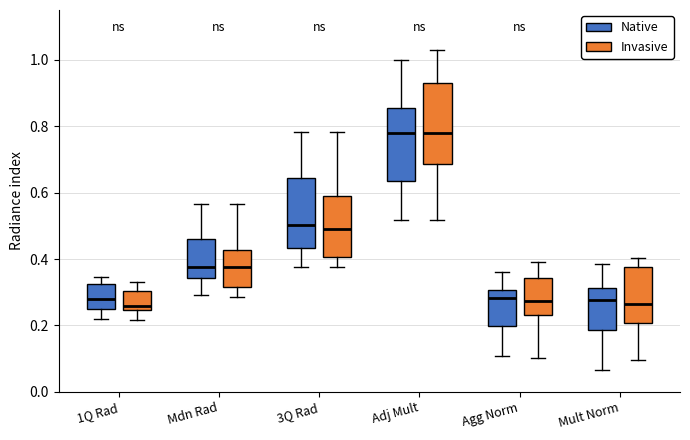

Reading left to right, transcribe this box plot: for each box, give where its median line is, the range the box spans, and where its two whiskers end, as read against the y-axis. The values are not printed on the chart, so give them approximately, as read against the axis.

1Q Rad (Native): median 0.28, box 0.24 to 0.32, whiskers 0.22 to 0.34
1Q Rad (Invasive): median 0.26, box 0.24 to 0.30, whiskers 0.22 to 0.34
Mdn Rad (Native): median 0.38, box 0.34 to 0.46, whiskers 0.30 to 0.56
Mdn Rad (Invasive): median 0.38, box 0.32 to 0.42, whiskers 0.28 to 0.56
3Q Rad (Native): median 0.50, box 0.44 to 0.64, whiskers 0.38 to 0.78
3Q Rad (Invasive): median 0.48, box 0.40 to 0.58, whiskers 0.38 to 0.78
Adj Mult (Native): median 0.78, box 0.64 to 0.86, whiskers 0.52 to 1.00
Adj Mult (Invasive): median 0.78, box 0.68 to 0.92, whiskers 0.52 to 1.02
Agg Norm (Native): median 0.28, box 0.20 to 0.30, whiskers 0.10 to 0.36
Agg Norm (Invasive): median 0.28, box 0.24 to 0.34, whiskers 0.10 to 0.40
Mult Norm (Native): median 0.28, box 0.18 to 0.32, whiskers 0.06 to 0.38
Mult Norm (Invasive): median 0.26, box 0.20 to 0.38, whiskers 0.10 to 0.40